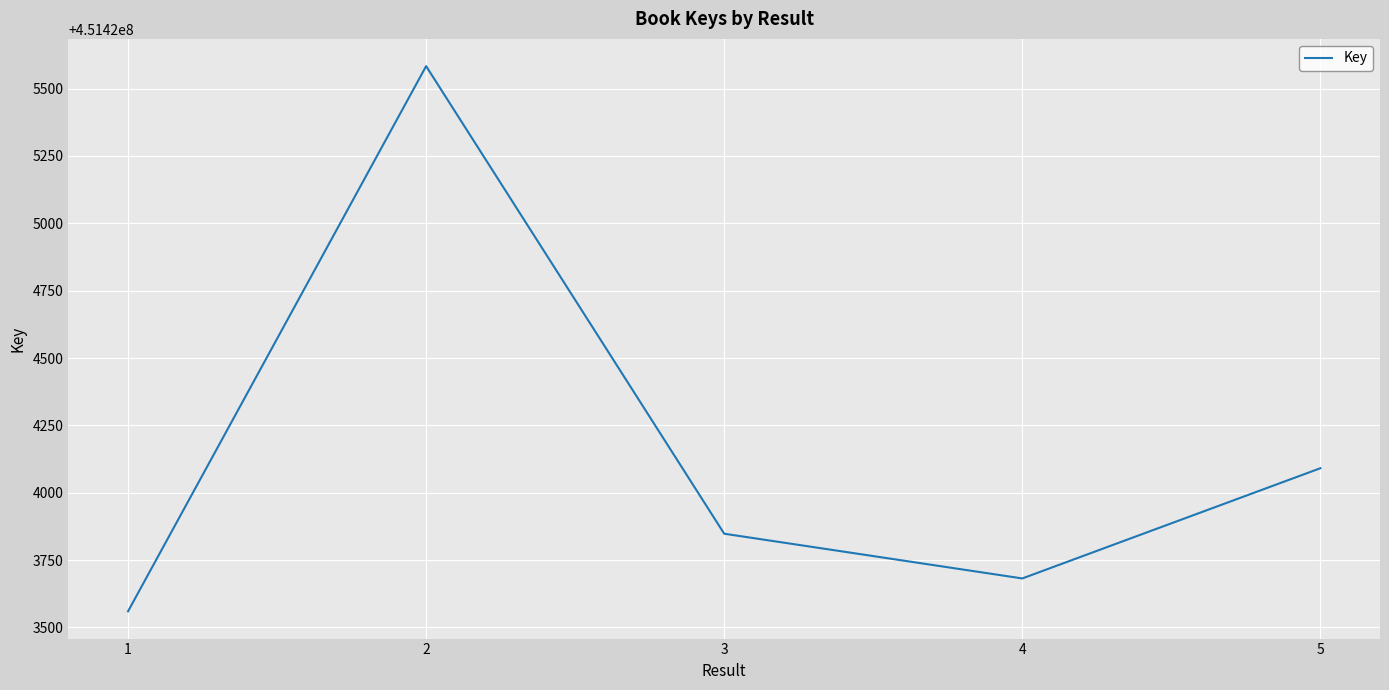

What is the difference between the maximum and second lowest values?

1901